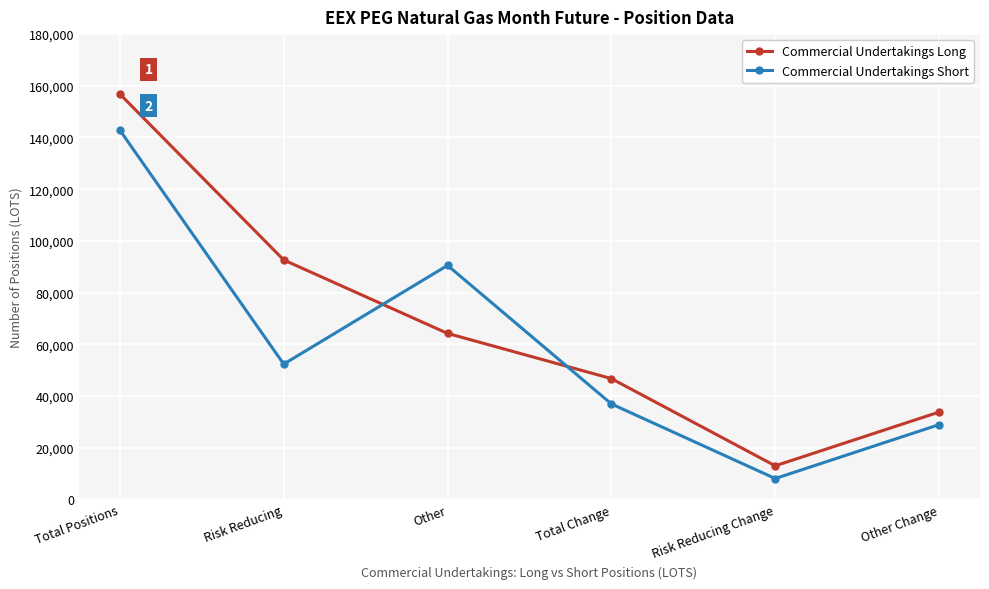

What is the difference between the maximum and minimum values in the Commercial Undertakings Short series?

134787